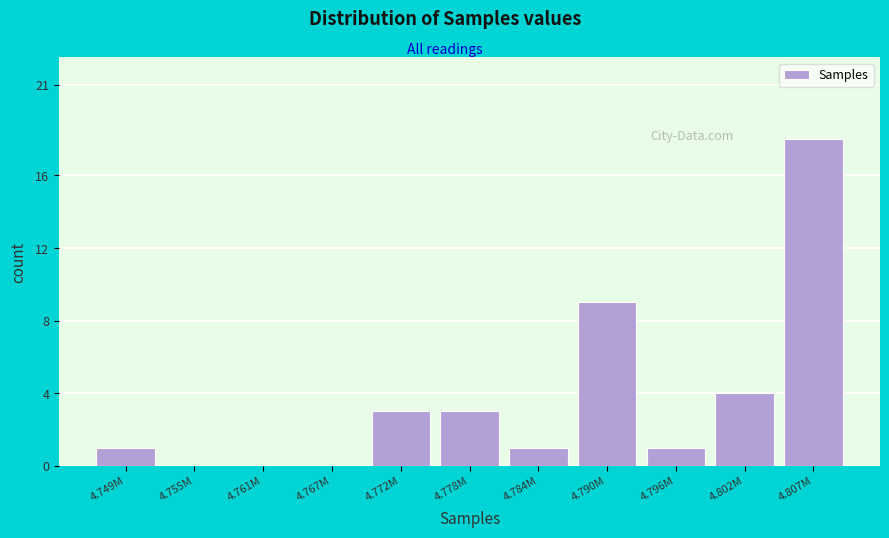

Reading left to right, extract all data points from this chart.

4.749M=1	4.755M=0	4.761M=0	4.767M=0	4.772M=3	4.778M=3	4.784M=1	4.790M=9	4.796M=1	4.802M=4	4.807M=18